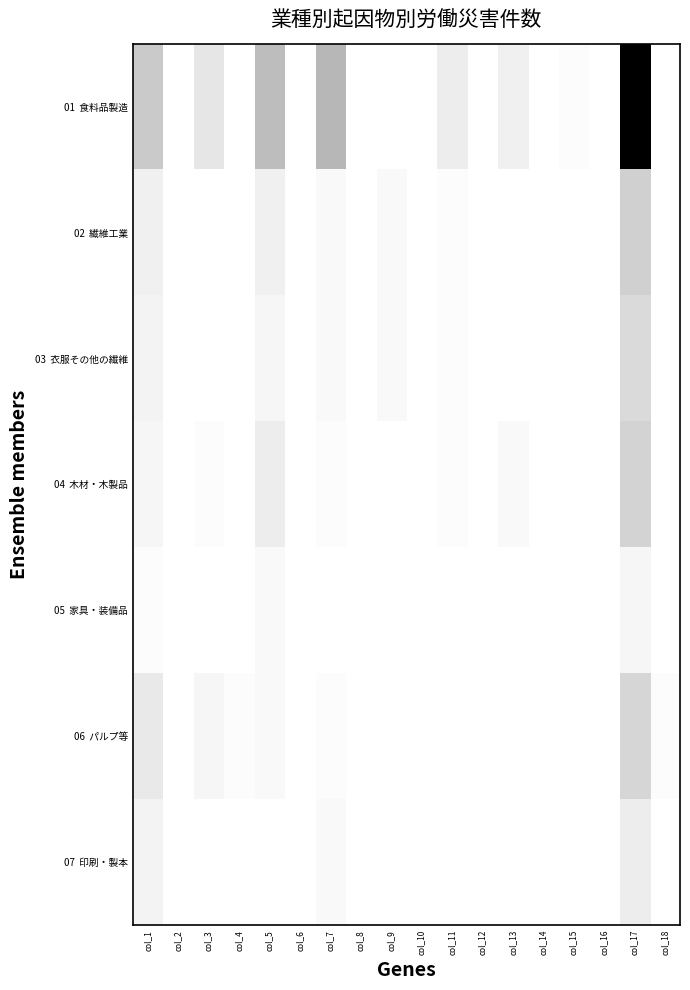

Which series has the largest total across all categories?

01 食料品製造